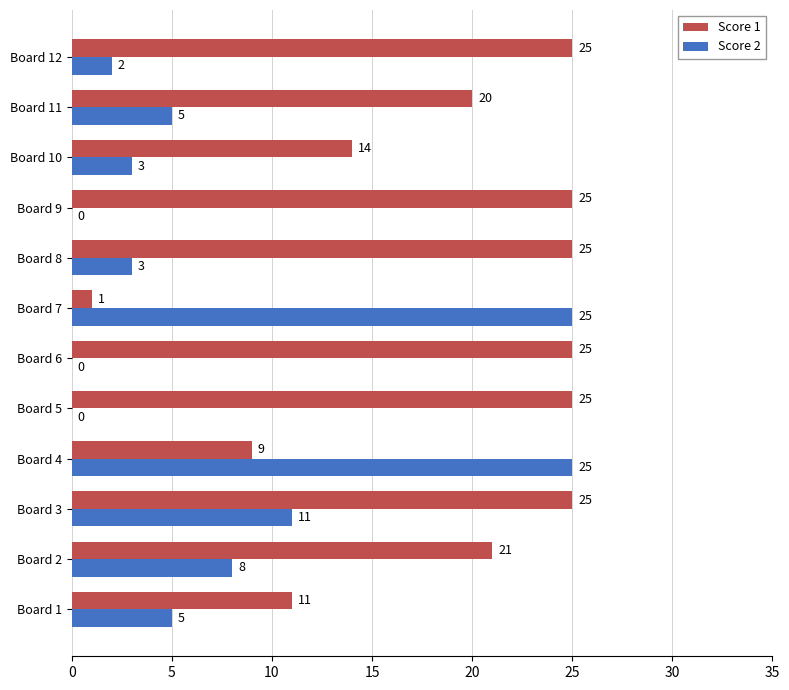

What is the sum of the Score 2 values at Board 4 and Board 7?

50